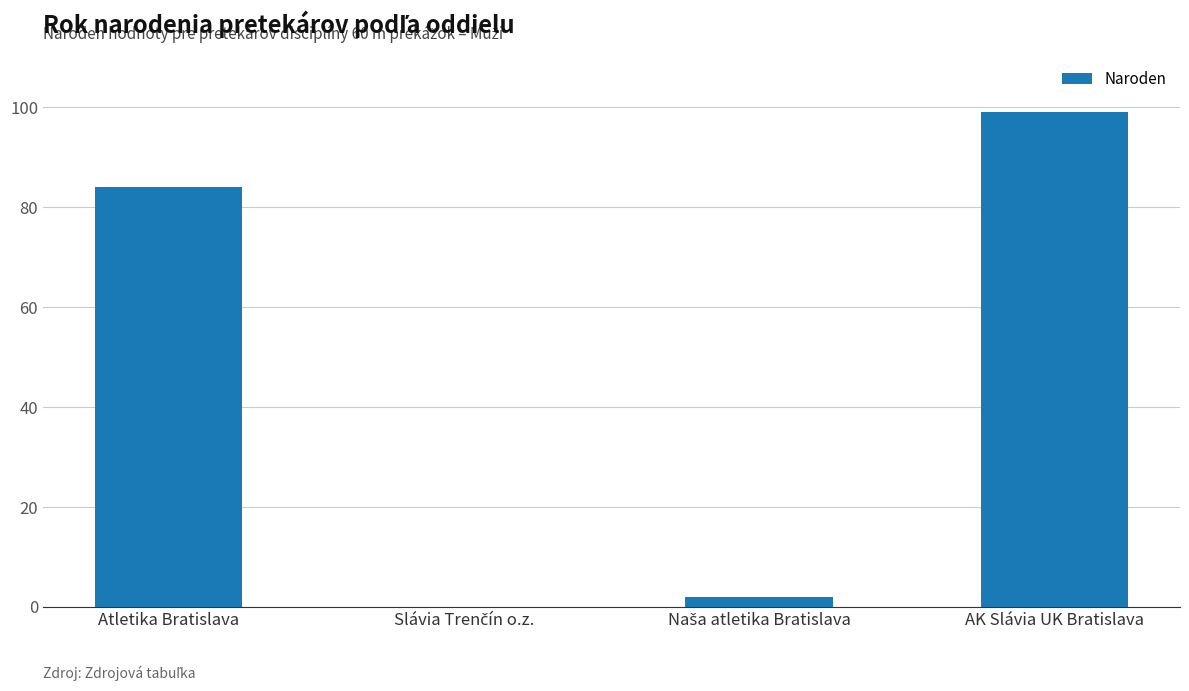

What is the sum of all values?

185